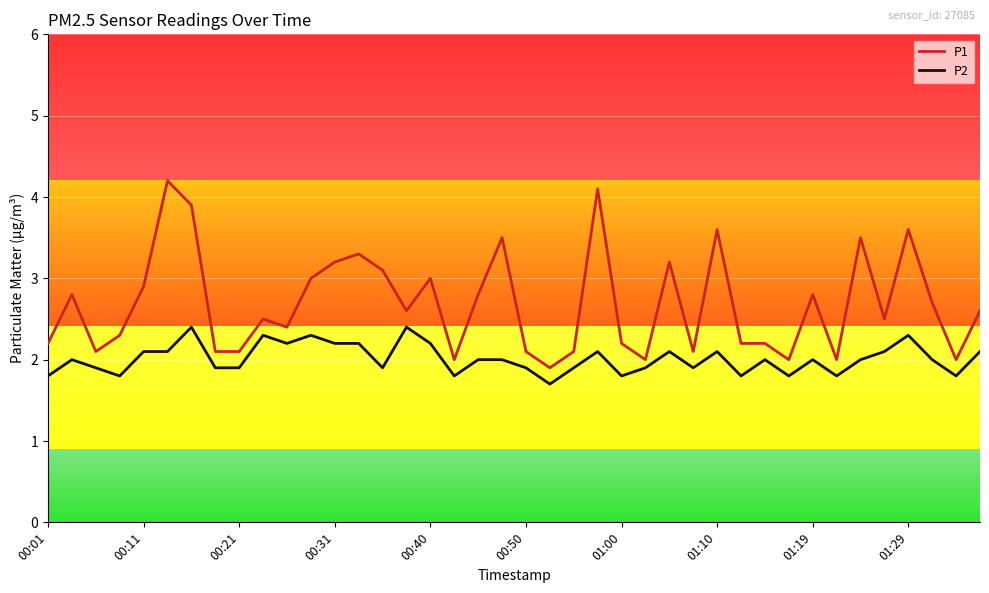

List the series in order of their overall mean, highest first.

P1, P2